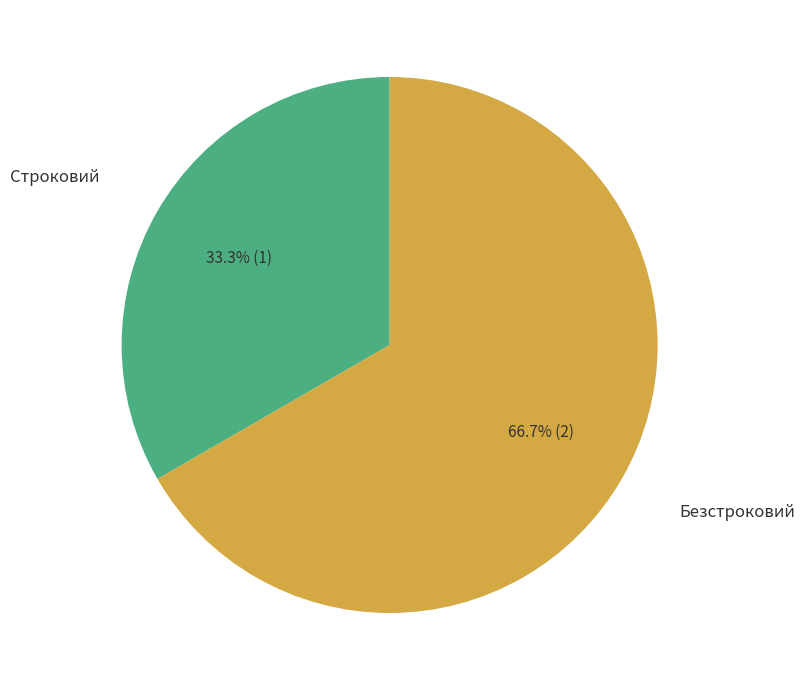

To the nearest percent, what is the average slice percentage?

50%